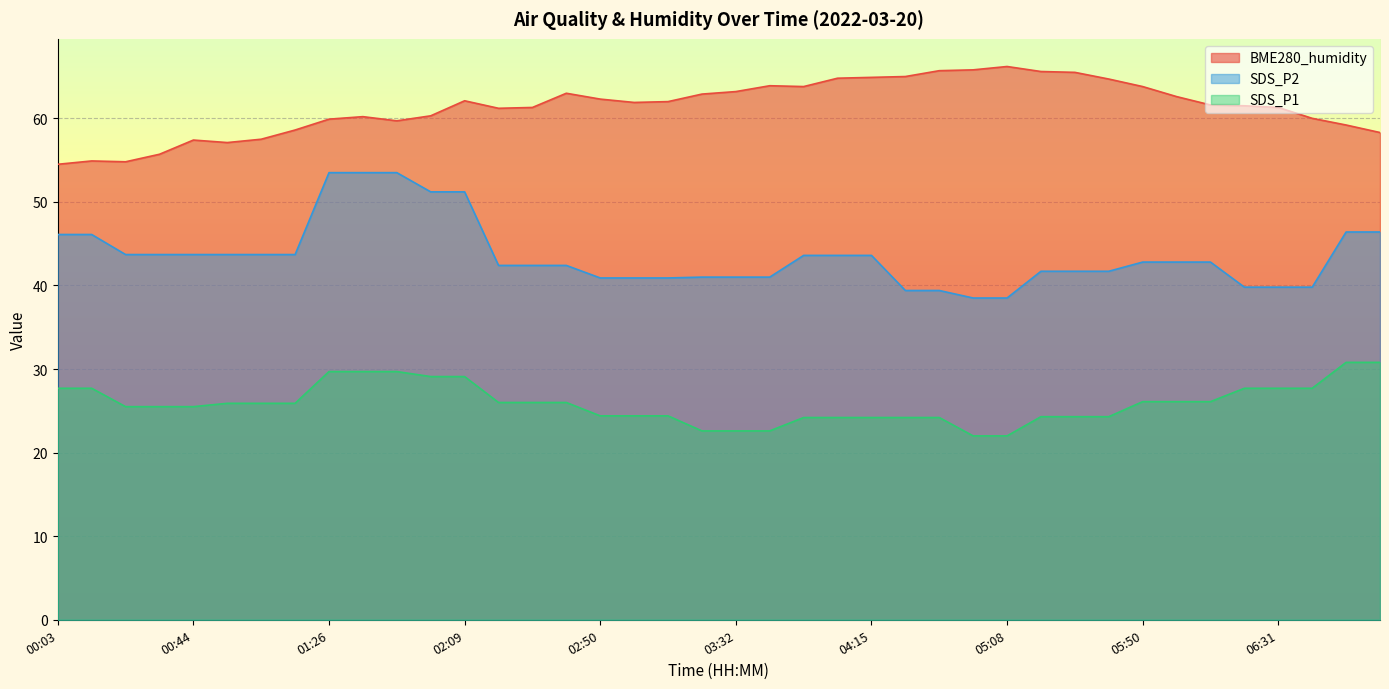

At which category does BME280_humidity reach its first local peak?

00:13